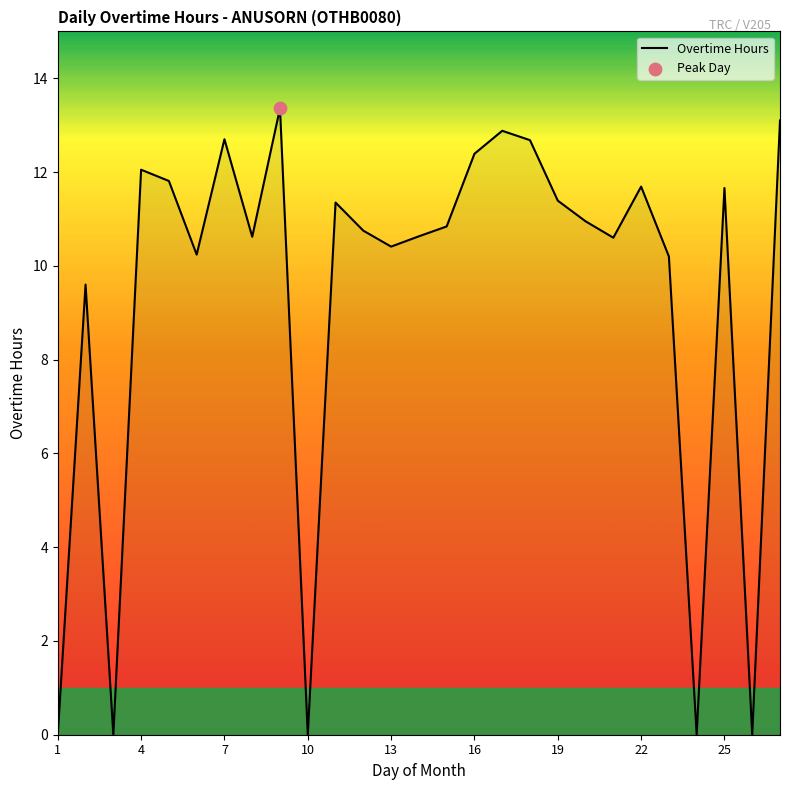

What is the greatest value displayed?

13.4